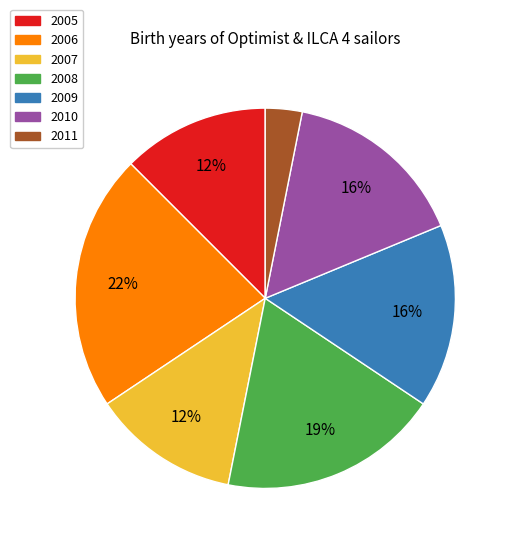

To the nearest percent, what is the average slice percentage?

14%